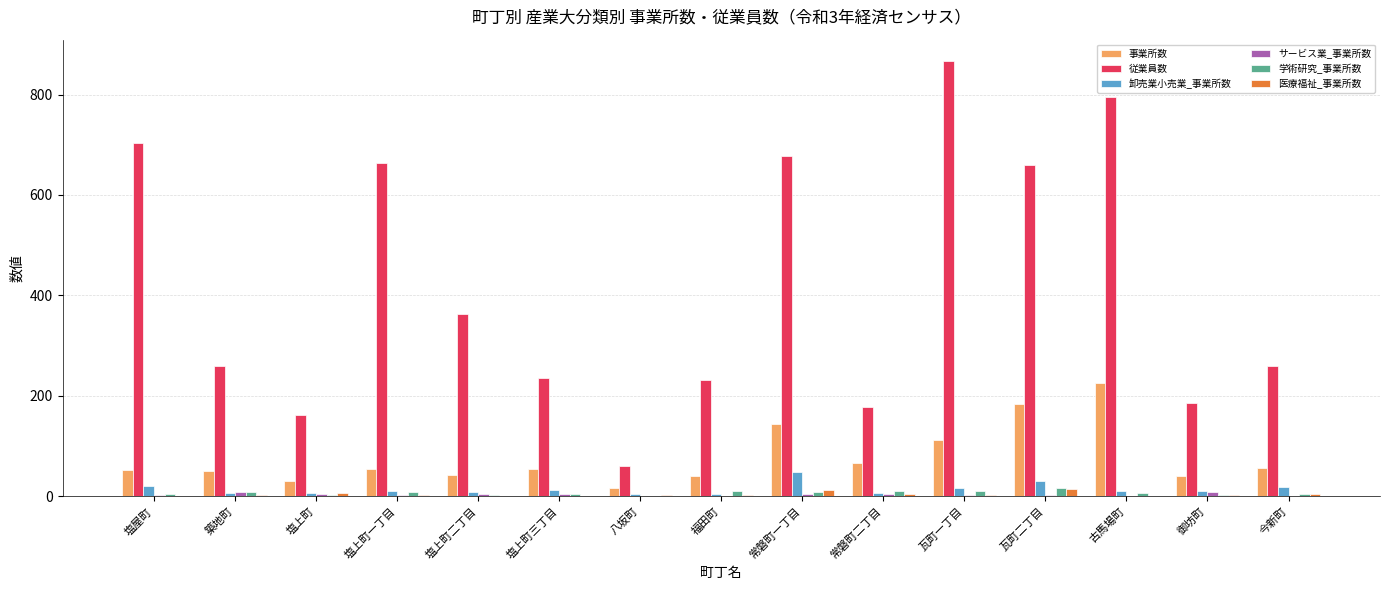

The 従業員数 series shows 56 at 御坊町. True or false?

False